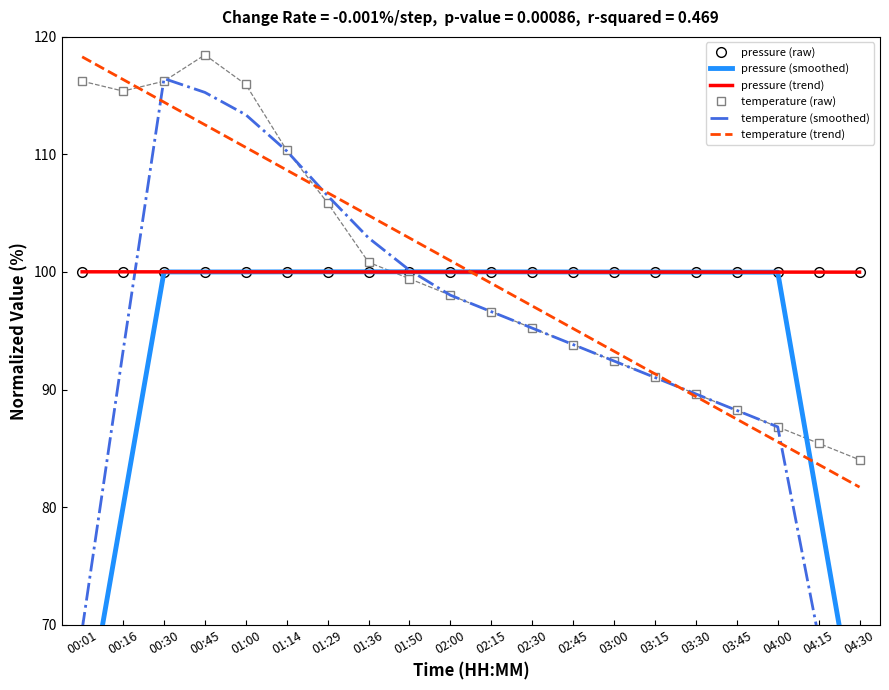

The pressure (smoothed) series shows 29.3 at 00:16. True or false?

False